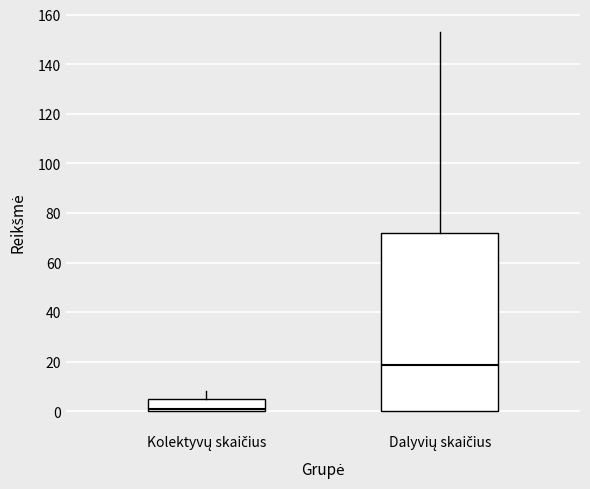

Where is the lower edge of the box for Dalyvių skaičius on the y-axis? The values are not printed on the chart, so give them approximately, as read against the axis.

0